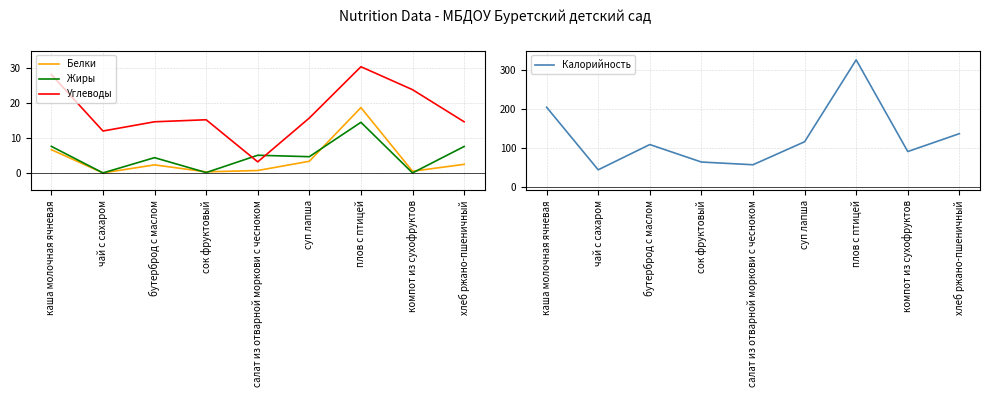

Reading left to right, transcribe all the data shown in this chart.

Белки: 6.6	0.0	2.3	0.3	0.7	3.3	18.7	0.5	2.5
Жиры: 7.6	0.0	4.4	0.1	5.0	4.6	14.5	0.0	7.5
Углеводы: 28.1	12.0	14.6	15.2	3.2	15.7	30.4	23.8	14.6
Калорийность: 204.0	43.0	108.0	63.0	56.0	115.2	325.9	90.0	136.0